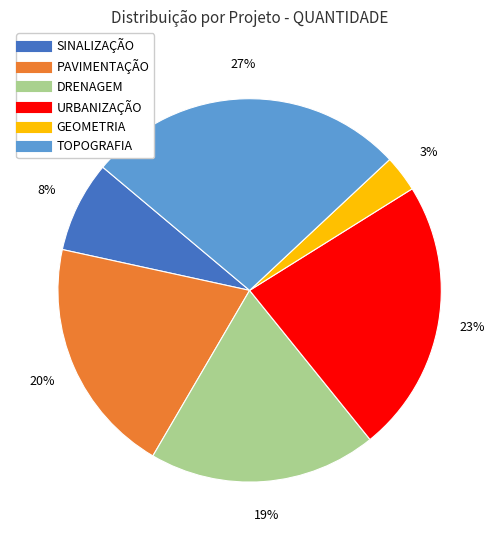

Rank the categories by value from highest to lowest.

TOPOGRAFIA, URBANIZAÇÃO, PAVIMENTAÇÃO, DRENAGEM, SINALIZAÇÃO, GEOMETRIA